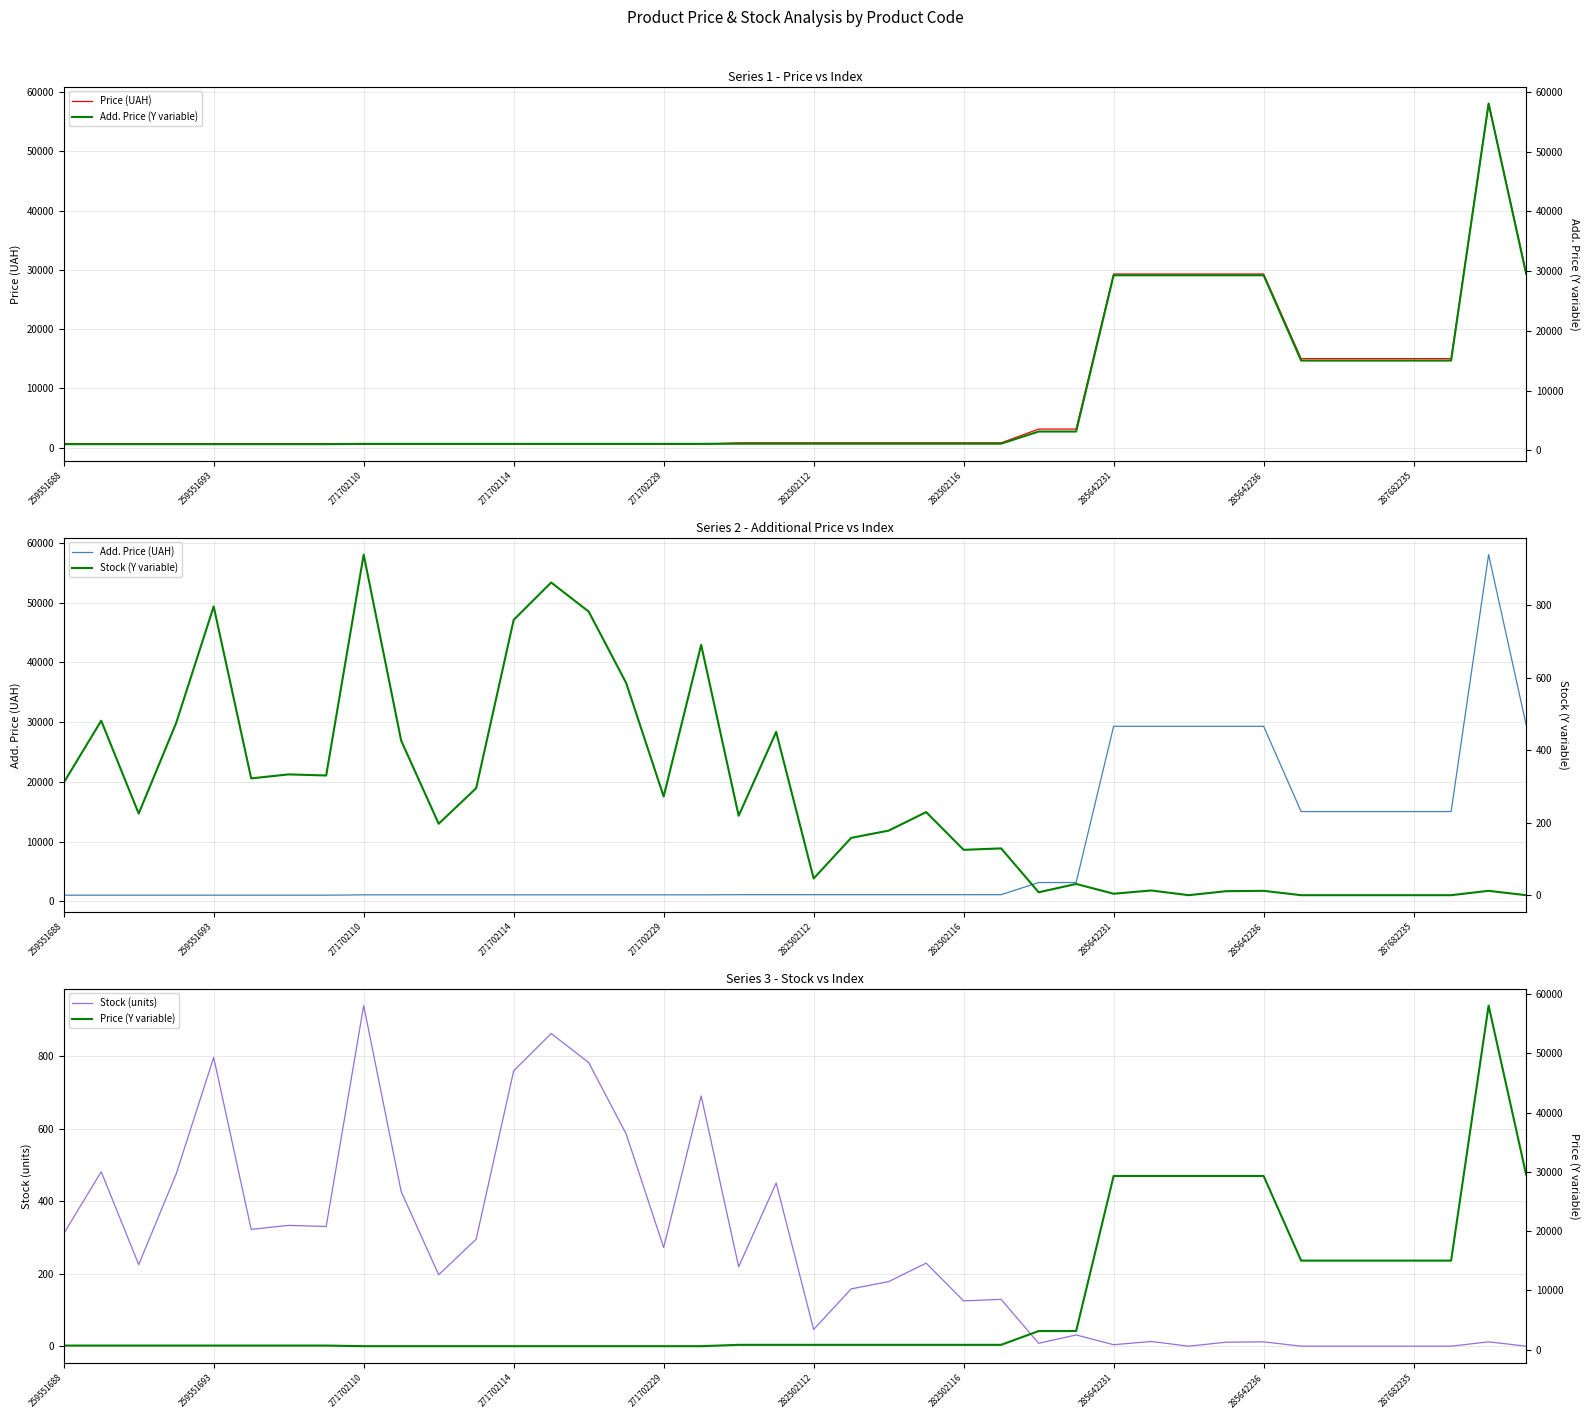

The value of Add. Price (Y variable) at 17 is 1074.5. True or false?

True